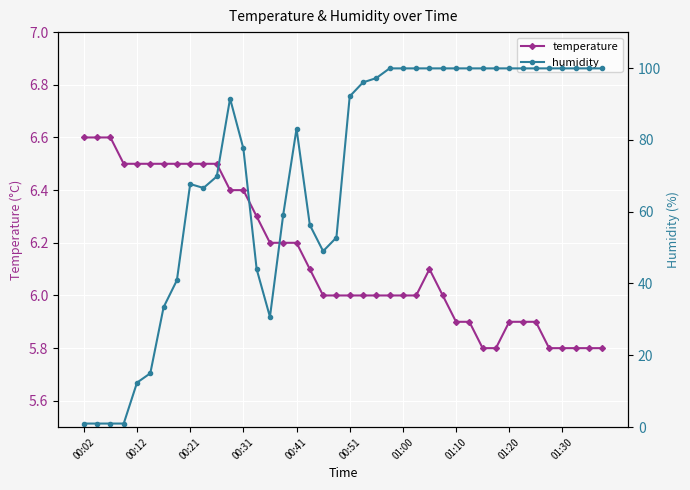

How many lines are shown in the chart?

2